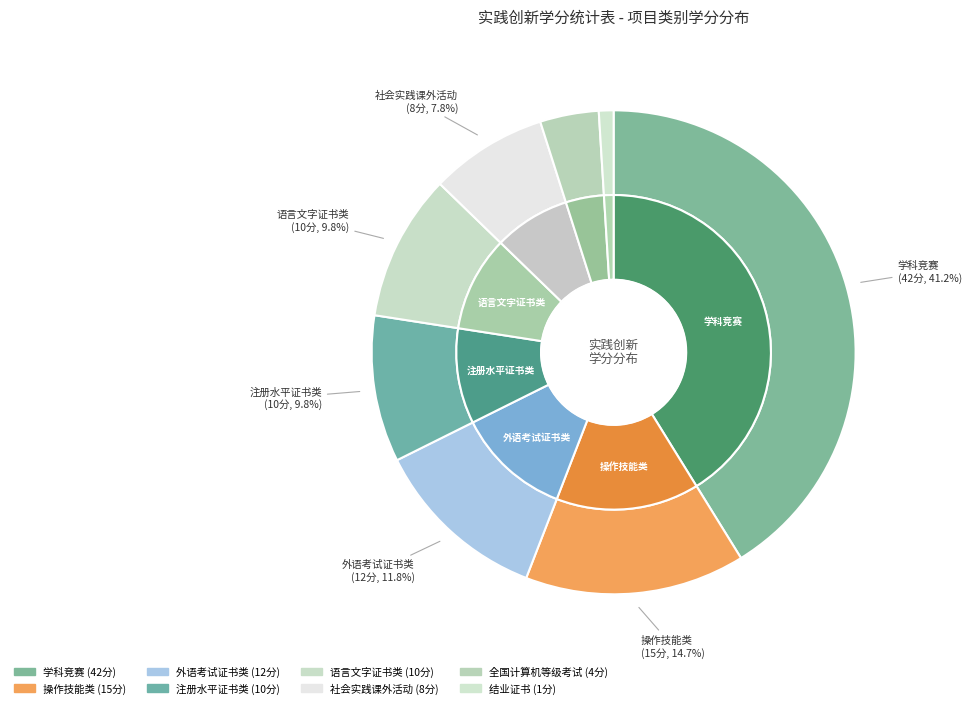

Is it true that 全国计算机等级考试 is 1% of the pie?

False